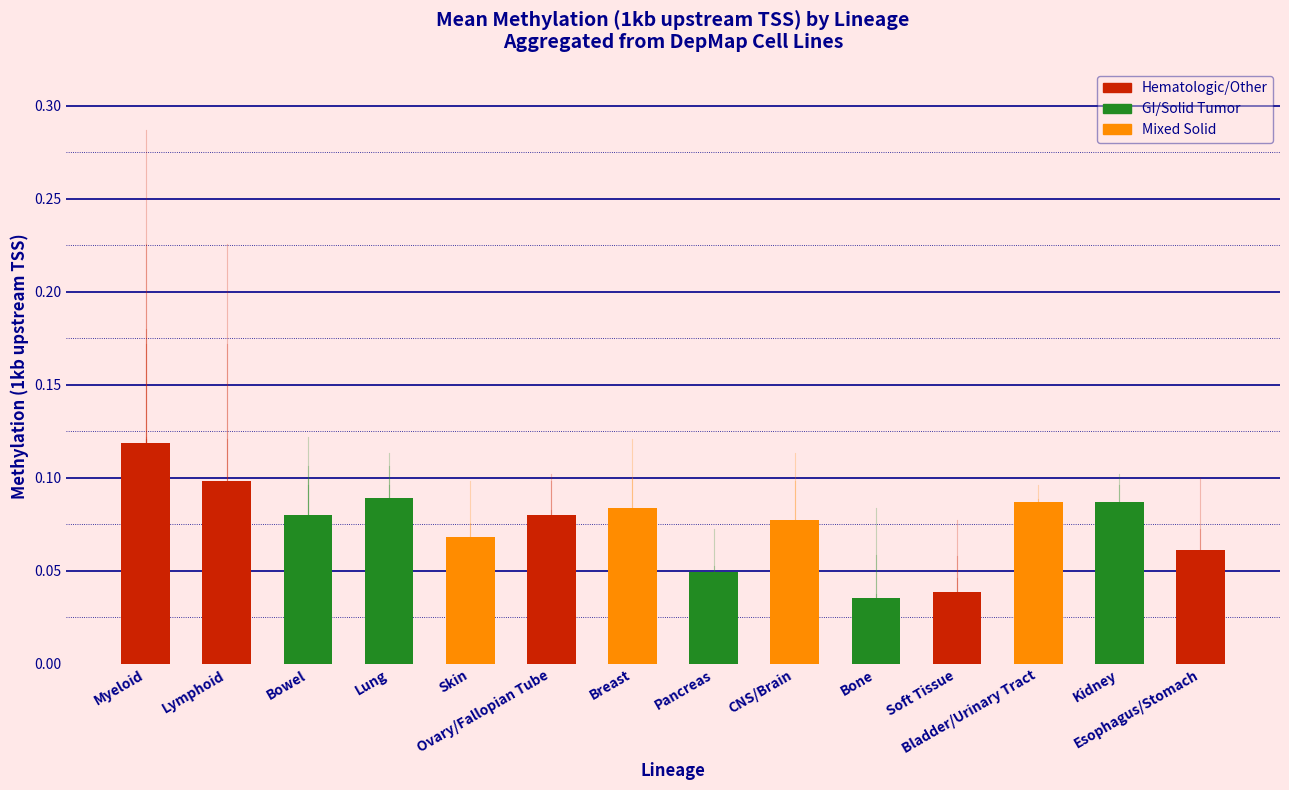

What is the label of the 10th bar from the right?

Skin